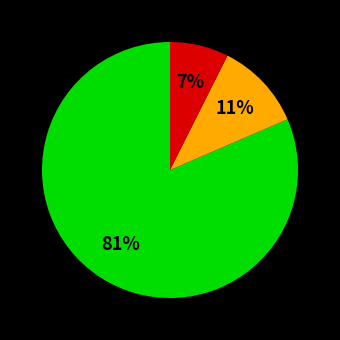

Is there any slice that represents more than half of the pie?

Yes